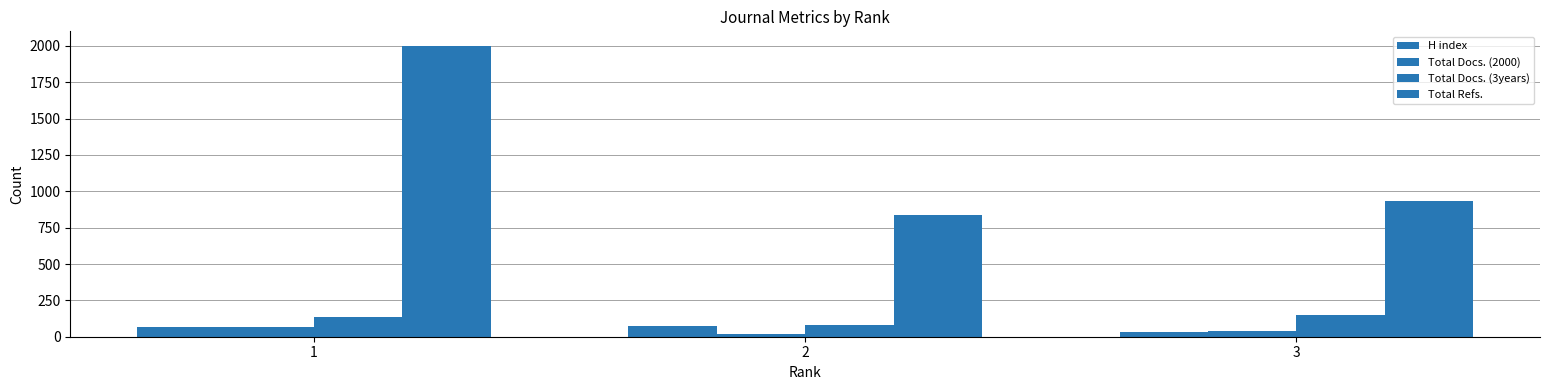

The H index series shows 71 at 2. True or false?

True